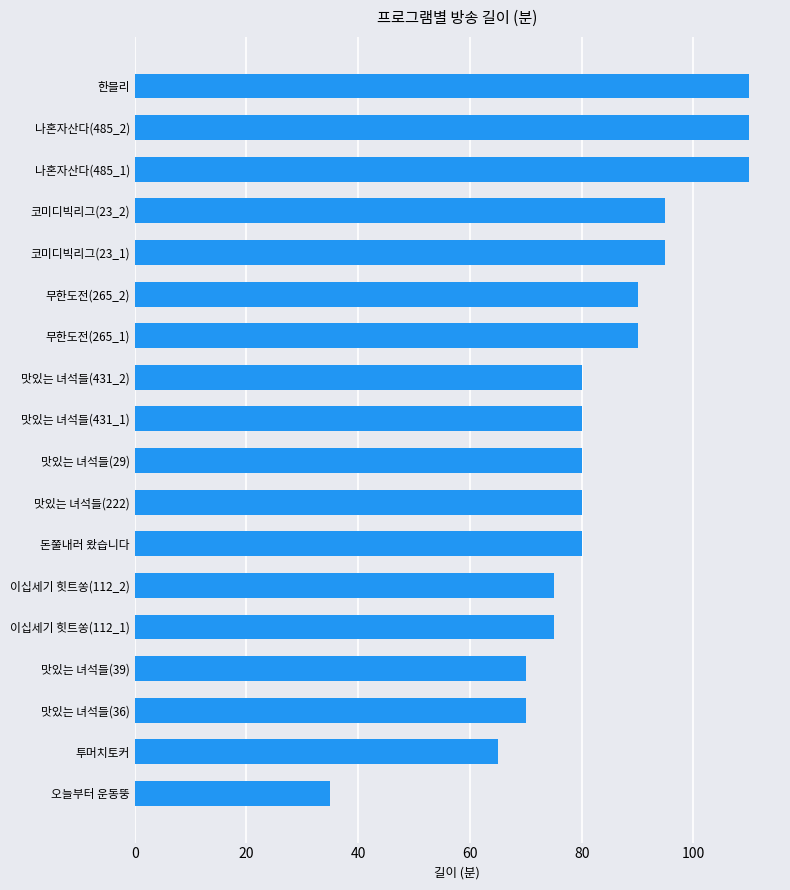

Which category has the lowest value across all series?

오늘부터 운동뚱